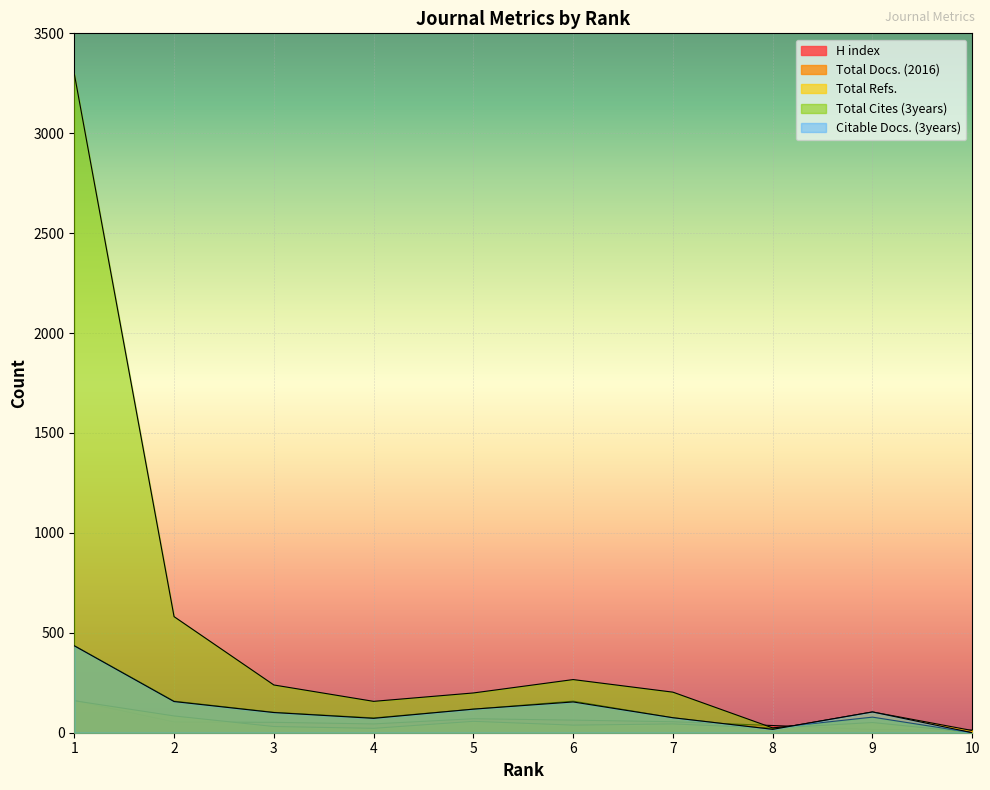

True or false: Total Docs. (2016) has a value of 22 at 4.

True